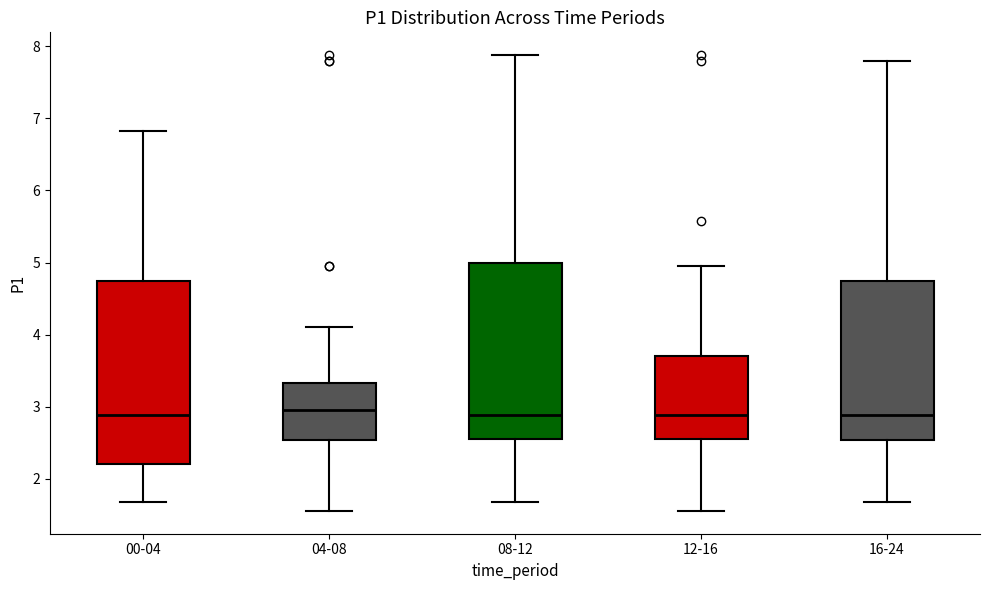

Reading left to right, transcribe this box plot: for each box, give where its median line is, the range the box spans, and where its two whiskers end, as read against the y-axis. The values are not printed on the chart, so give them approximately, as read against the axis.

00-04: median 2.9, box 2.2 to 4.8, whiskers 1.7 to 6.8
04-08: median 3.0, box 2.5 to 3.3, whiskers 1.6 to 4.1
08-12: median 2.9, box 2.6 to 5.0, whiskers 1.7 to 7.9
12-16: median 2.9, box 2.6 to 3.7, whiskers 1.6 to 5.0
16-24: median 2.9, box 2.5 to 4.8, whiskers 1.7 to 7.8